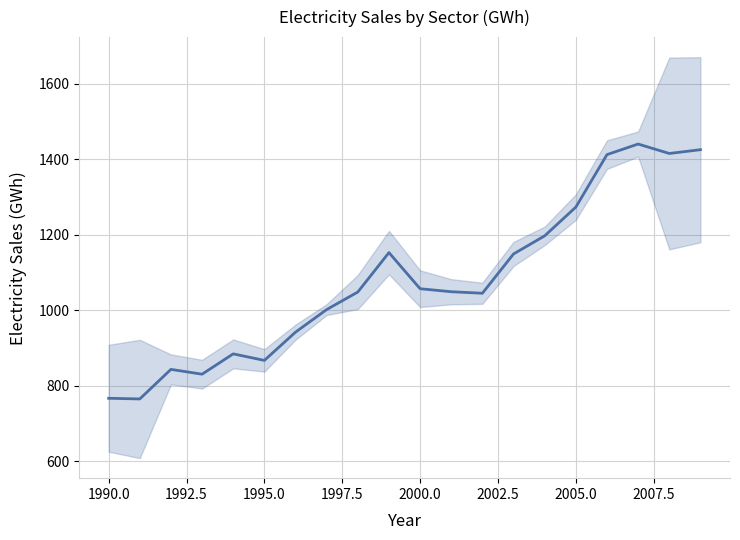

What is the average value?

1078.2